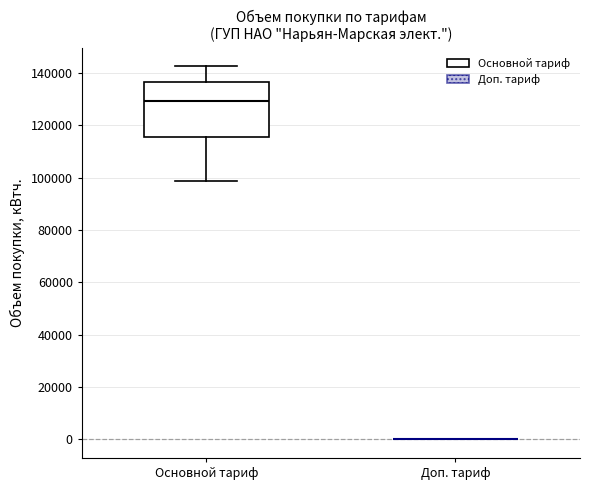

Reading left to right, read every box against the y-axis: the position of its median line, the range the box covers, and the ends of its whiskers. The values are not printed on the chart, so give them approximately, as read against the axis.

Основной тариф: median 130000, box 116000 to 136000, whiskers 98000 to 142000
Доп. тариф: box collapsed to a line at 0, whiskers 0 to 0